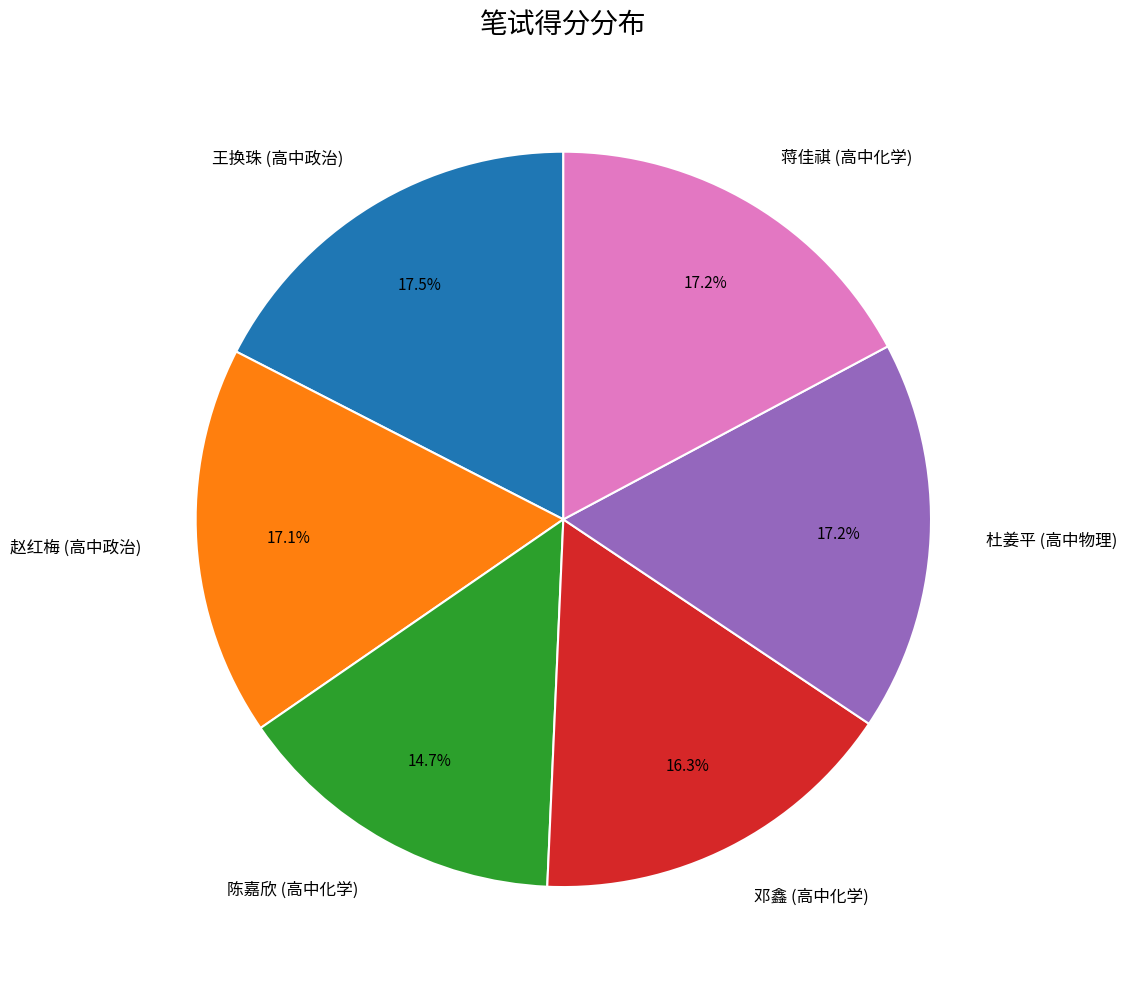

Is the sum of 蒋佳祺 (高中化学) and 邓鑫 (高中化学) greater than half?

No